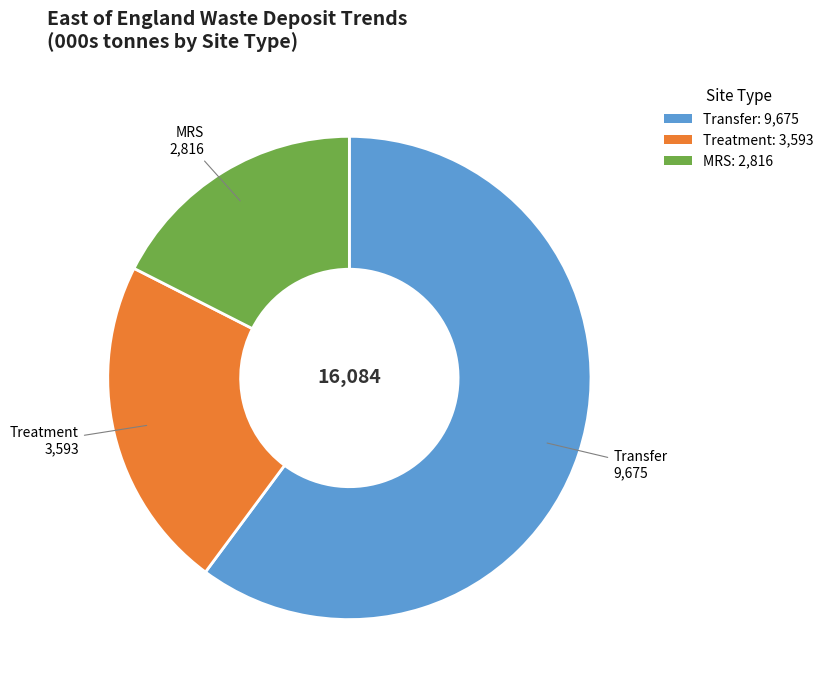

Is it true that MRS is 8% of the pie?

False